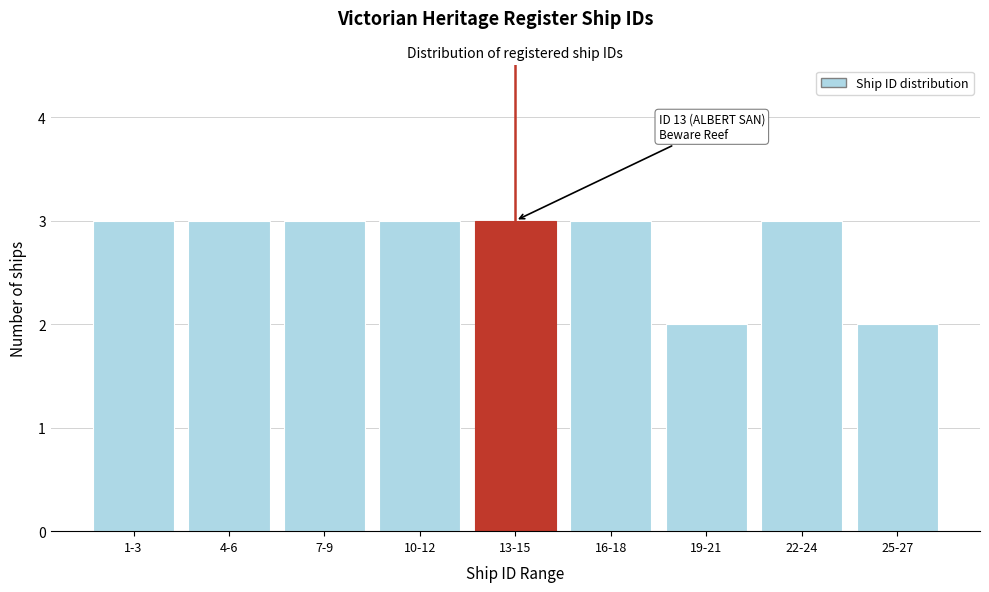

Reading right to left, list all the values displayed in this chart.

2	3	2	3	3	3	3	3	3